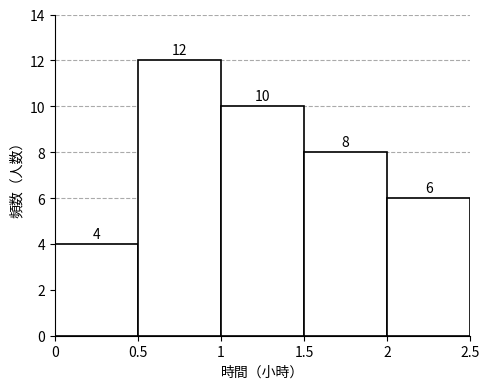

Reading left to right, list every bar in this chart as the range it spans on the x-axis followed by its height.

0 to 0.5: 4
0.5 to 1: 12
1 to 1.5: 10
1.5 to 2: 8
2 to 2.5: 6